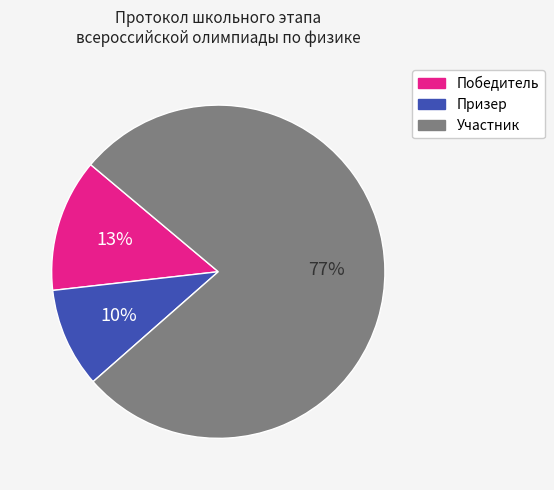

To the nearest percent, what is the average slice percentage?

33%